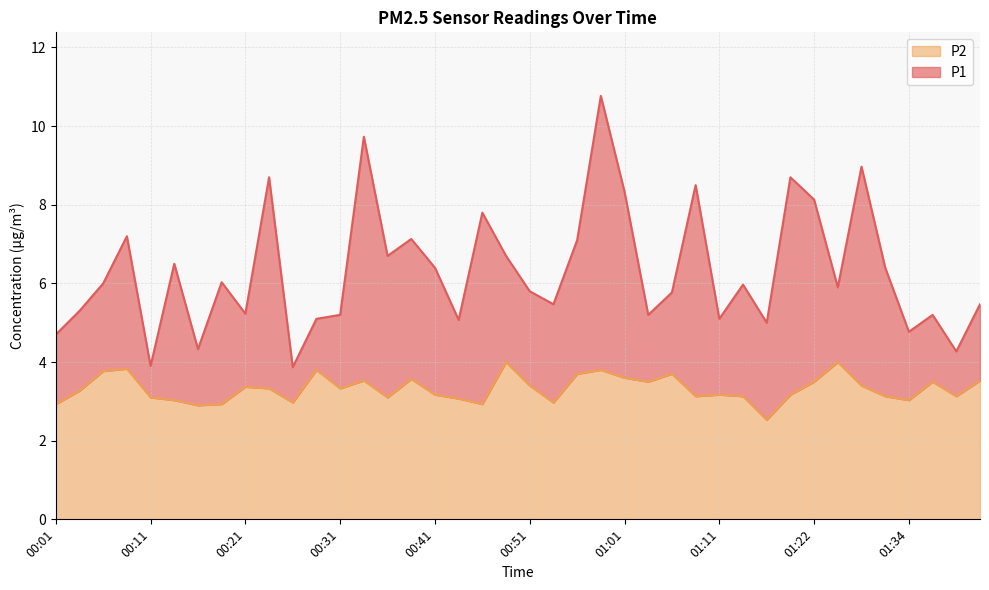

Which category has the highest value in the P2 series?

00:48